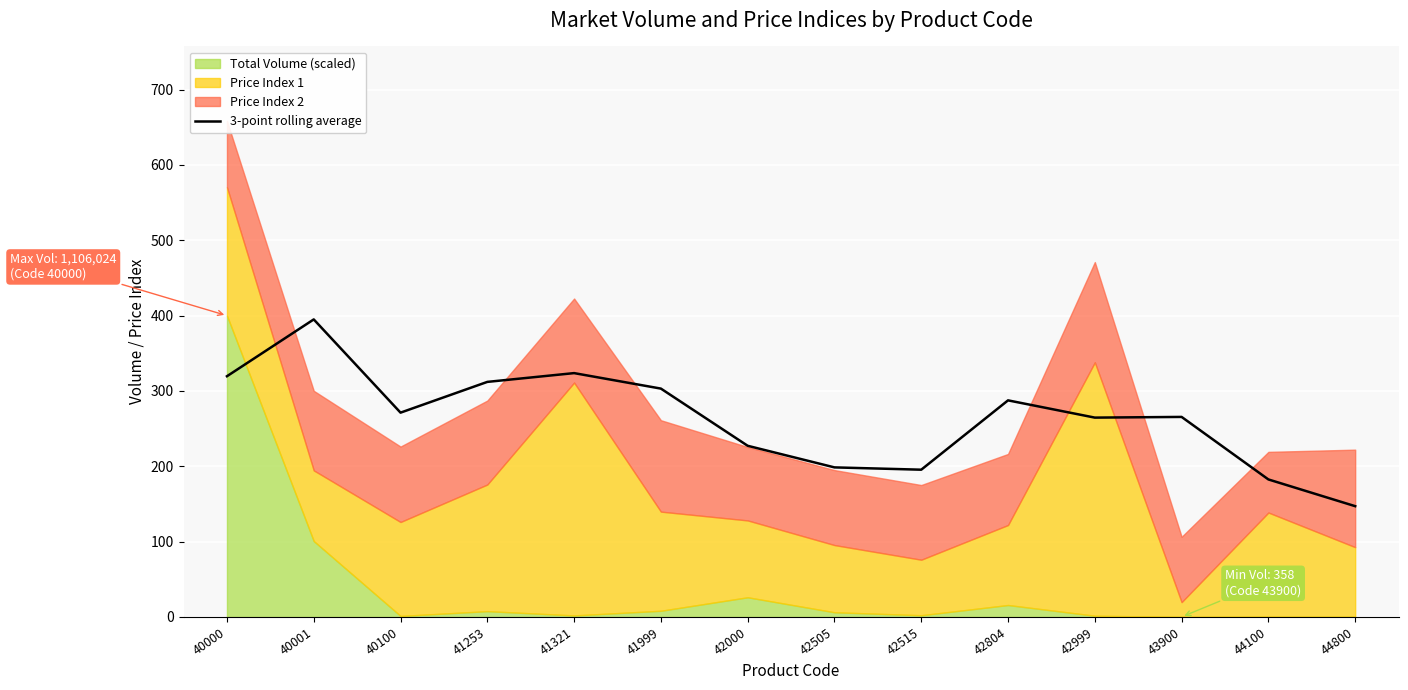

True or false: the data shows 264.6 at 42999.

True